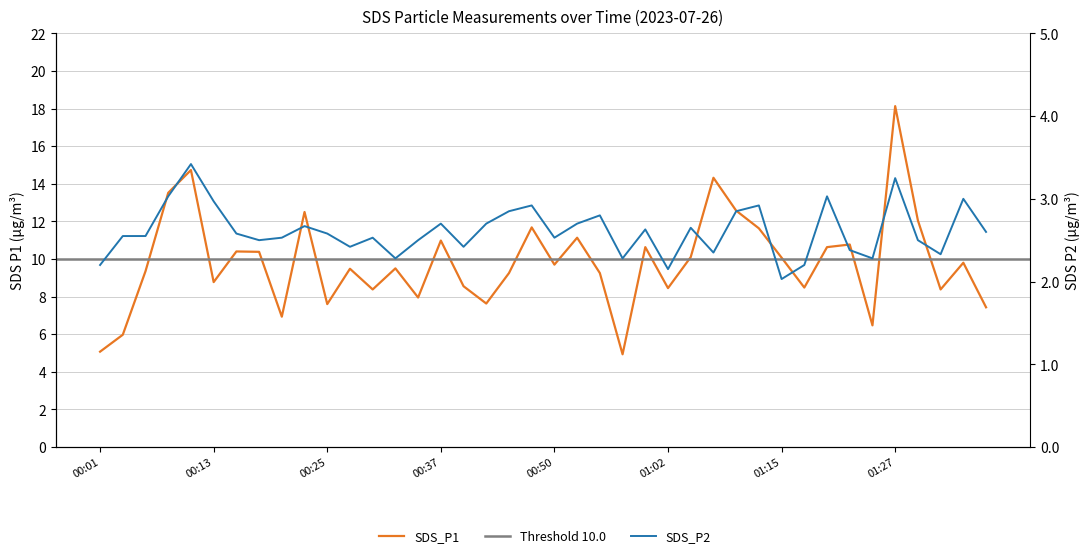

What is the sum of all SDS_P1 values?

393.5